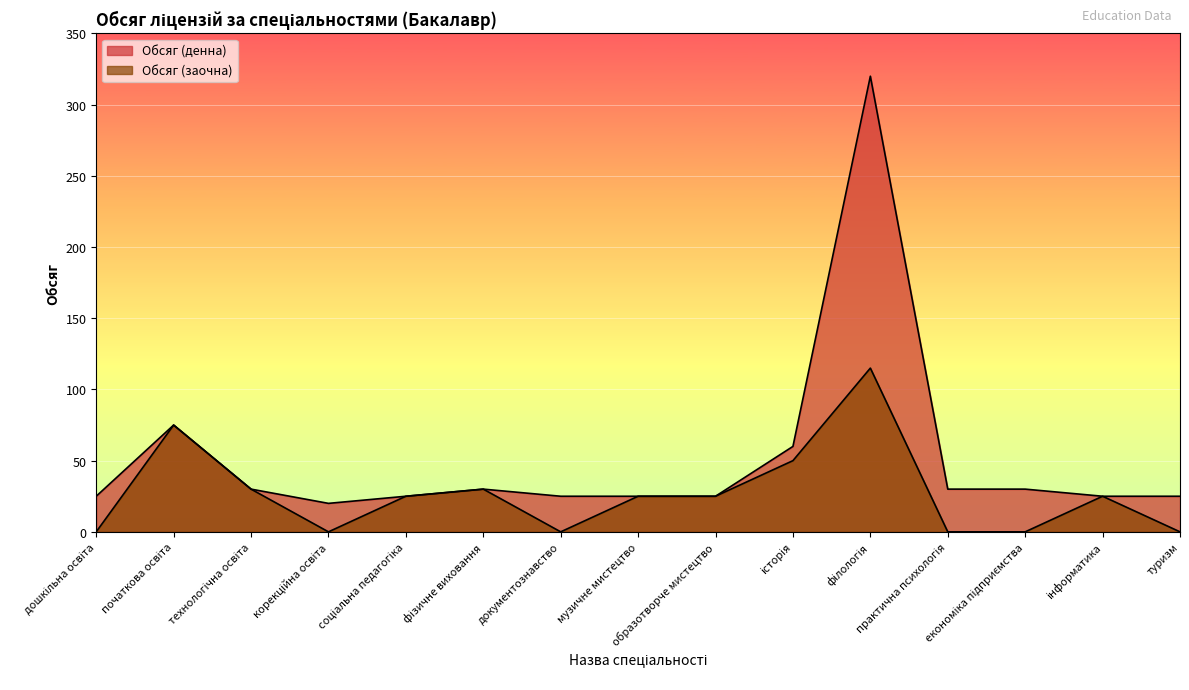

At which category does the chart reach its minimum across all series?

дошкільна освіта